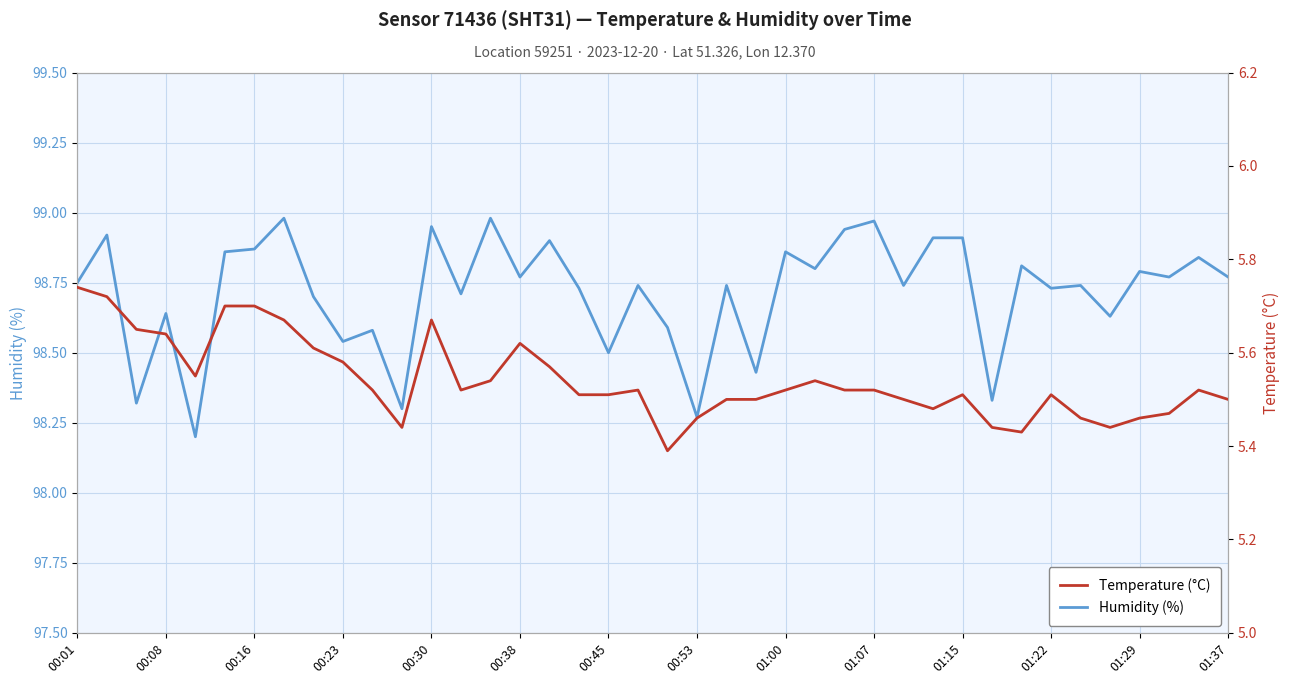

What is the difference between the maximum and second lowest values in the Humidity (%) series?

0.7